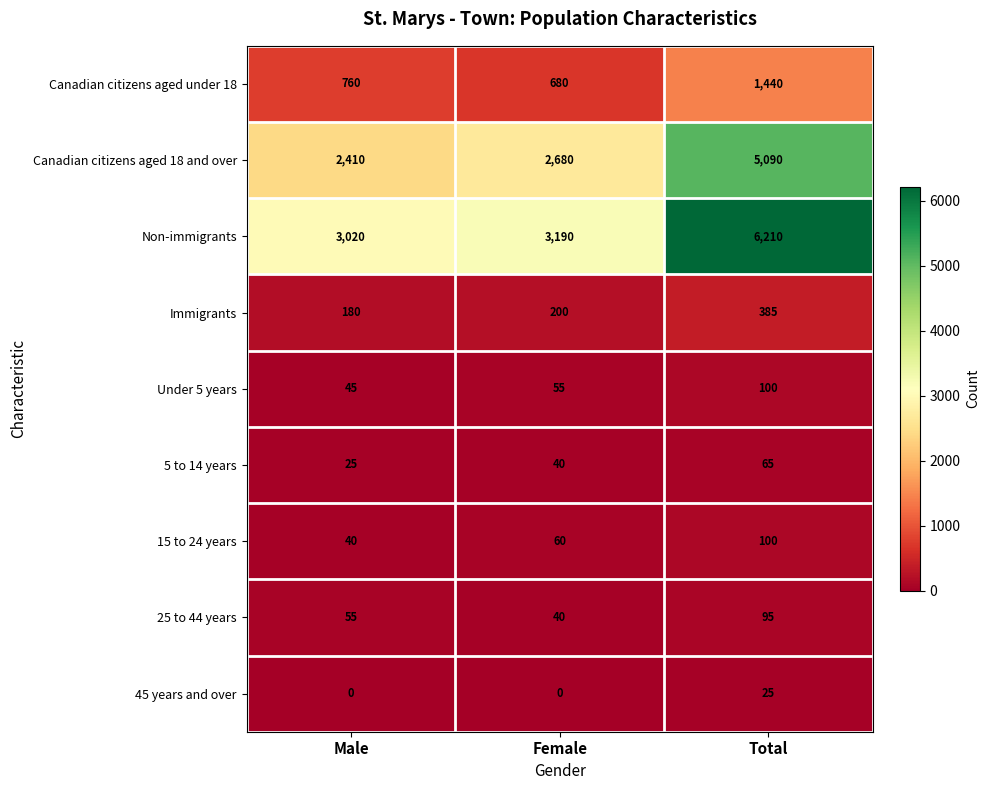

Which label corresponds to the largest value in the chart?

Total